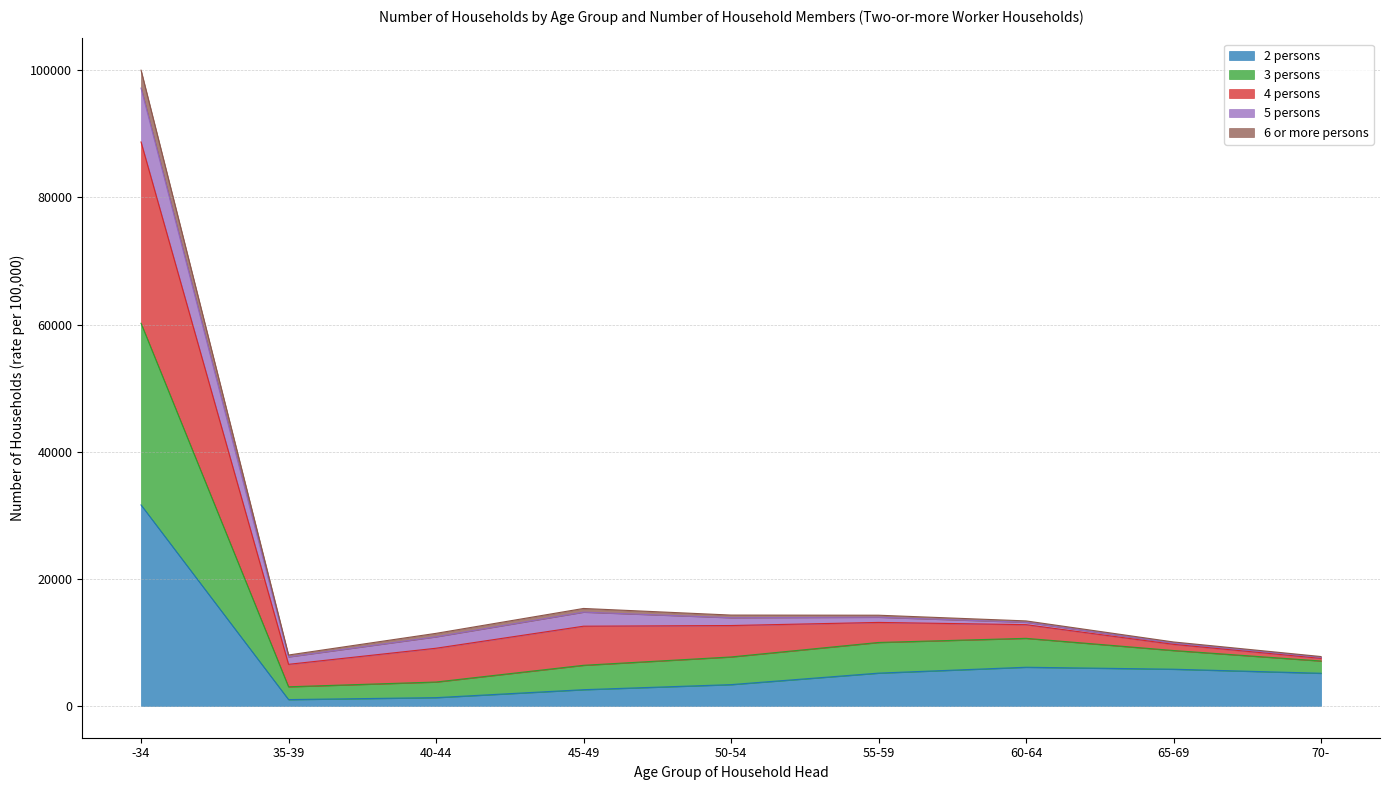

At which category is the sum across all series the highest?

-34